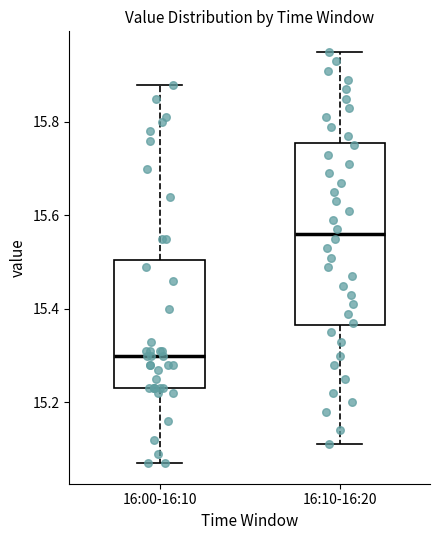

Where does the upper whisker of the box for 16:10-16:20 end on the y-axis? The values are not printed on the chart, so give them approximately, as read against the axis.

15.96